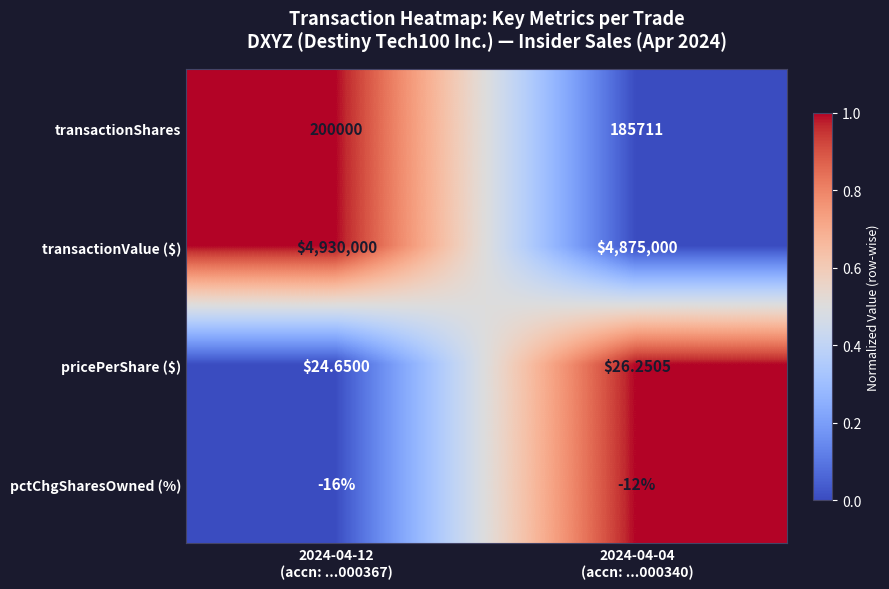

Which series has the largest total across all categories?

transactionValue ($)